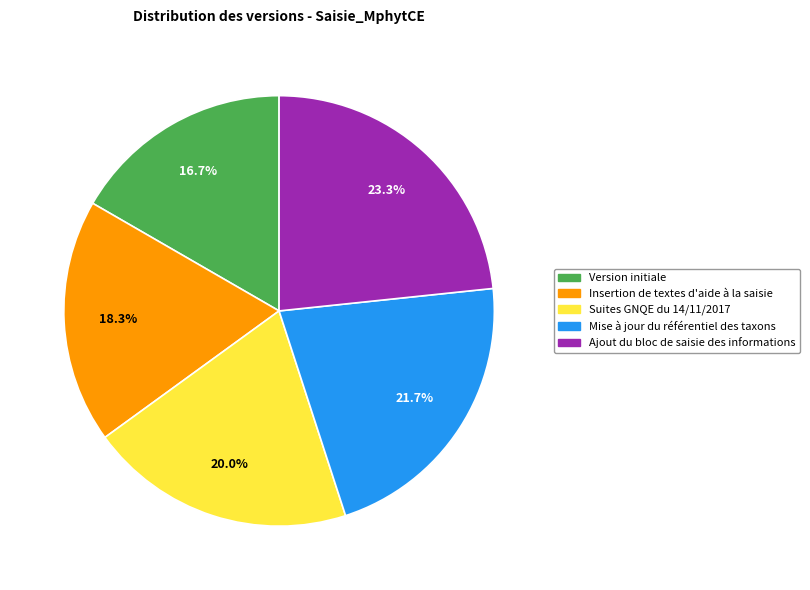

To the nearest percent, what percentage of the pie is Mise à jour du référentiel des taxons?

22%